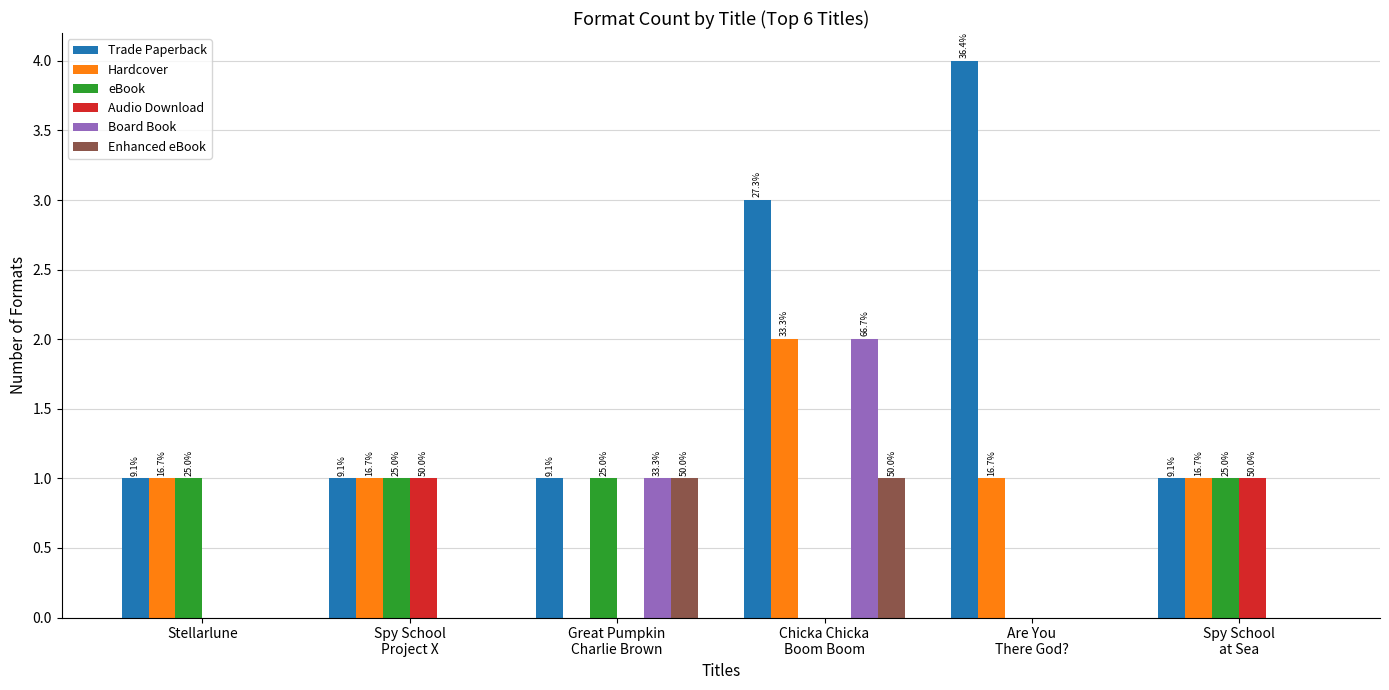

How many groups of bars are there?

6